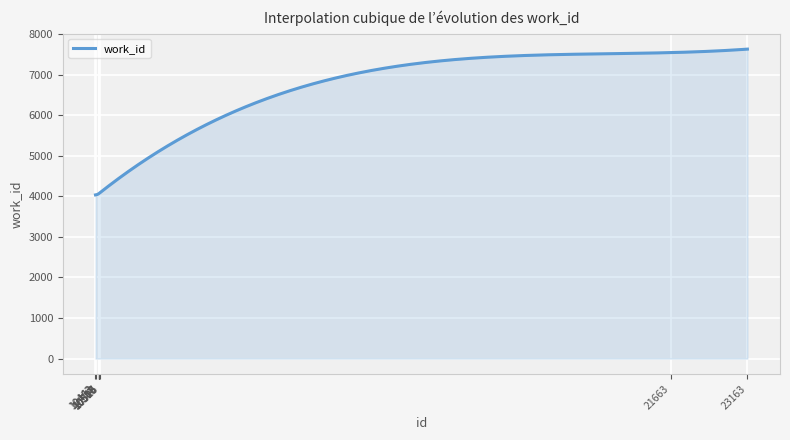

What is the greatest value displayed?

7626.0